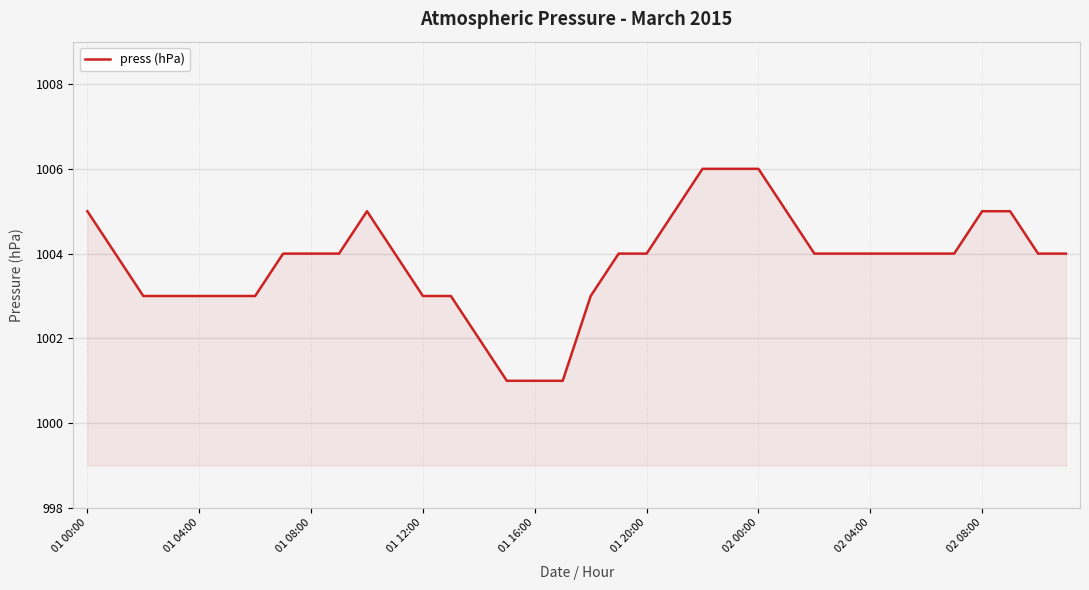

What is the smallest value displayed?

1001